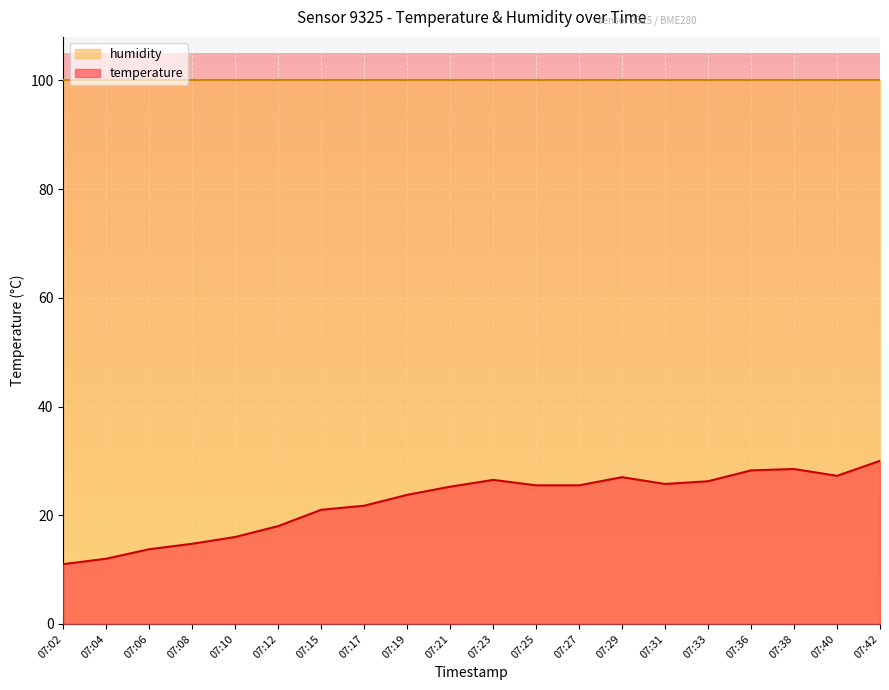

What is the maximum value for temperature?

30.0